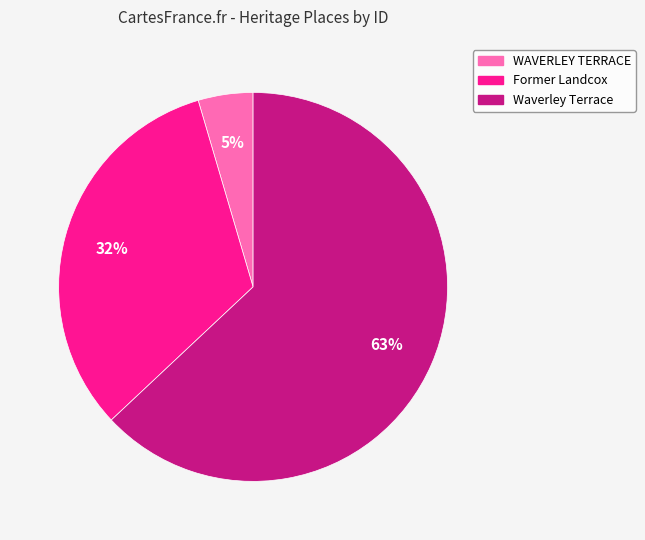

To the nearest percent, what is the difference between the largest and smallest slice percentages?

58%